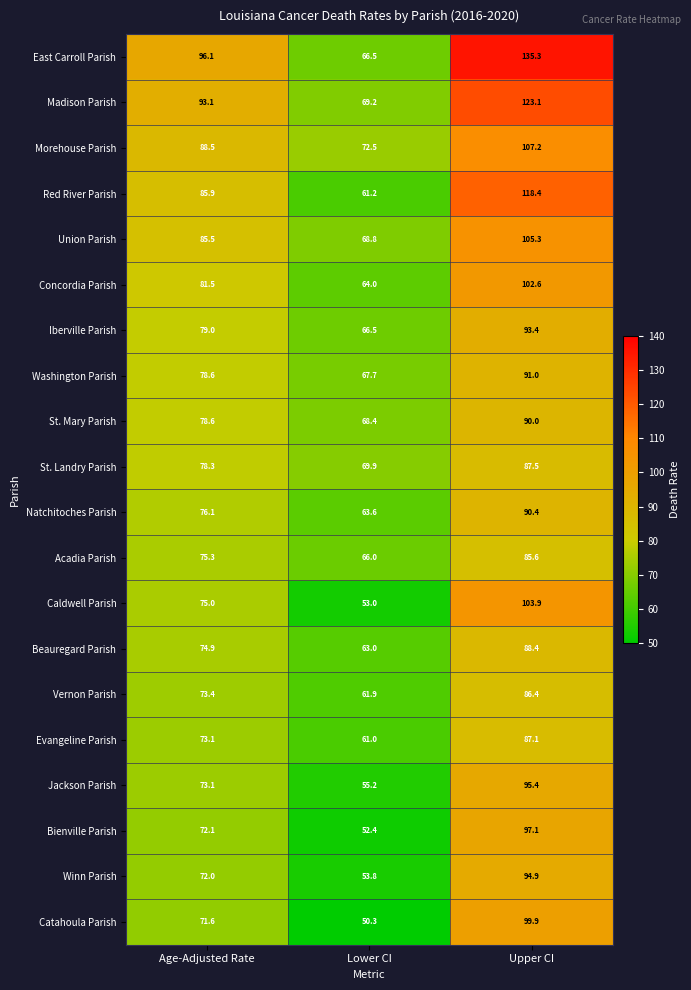

Which series has the widest spread of values?

East Carroll Parish